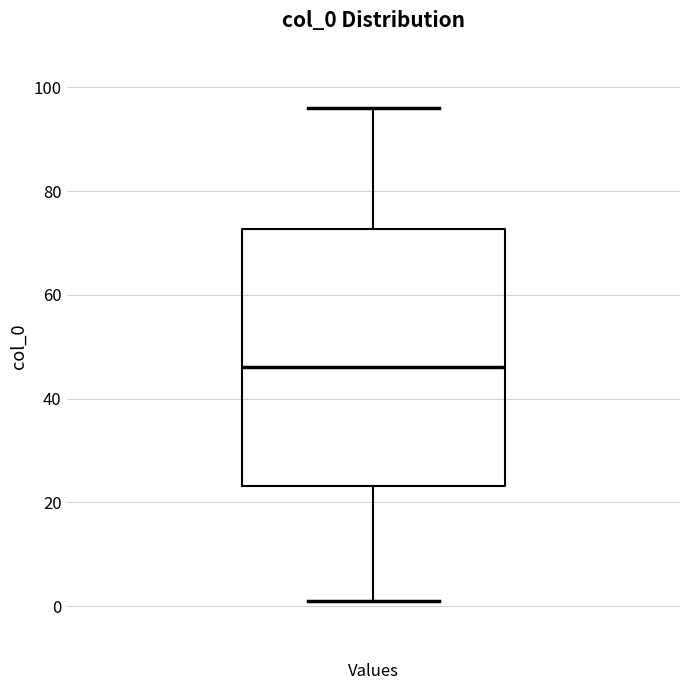

Where is the lower edge of the box for Values on the y-axis? The values are not printed on the chart, so give them approximately, as read against the axis.

24